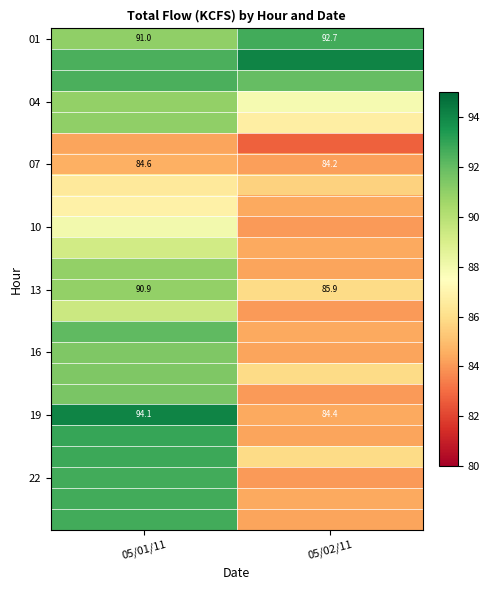

The value of 13 at 05/02/11 is 85.9. True or false?

True